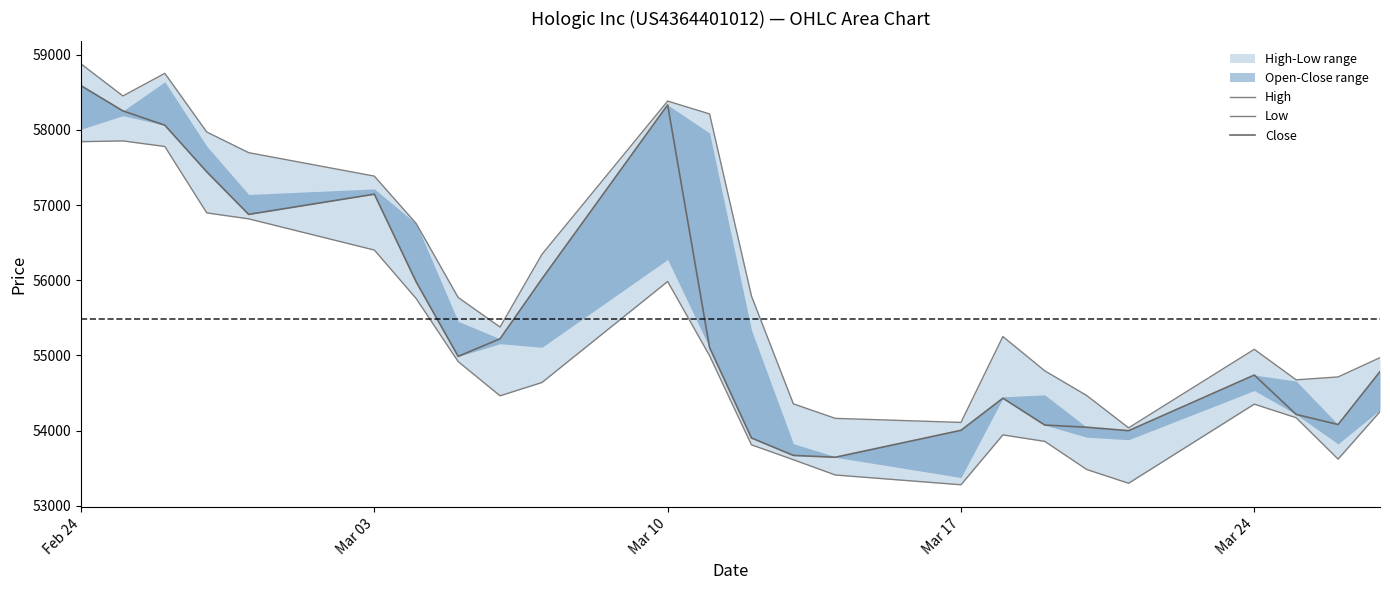

At how many categories does at least one series exceed 54939?

16